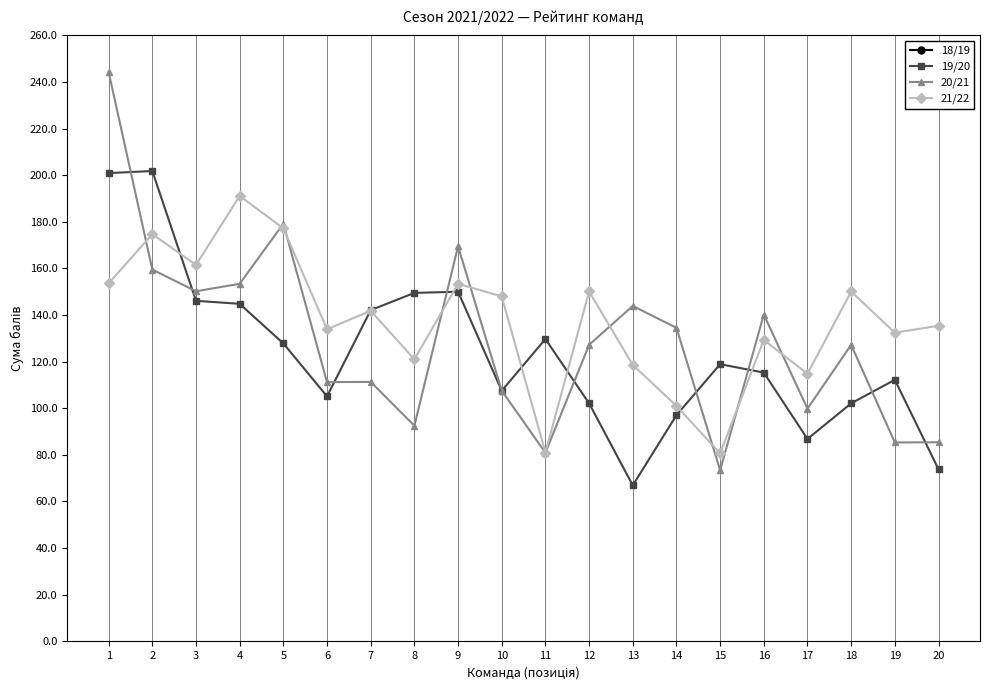

Which has a higher value, 7 or 15?

7